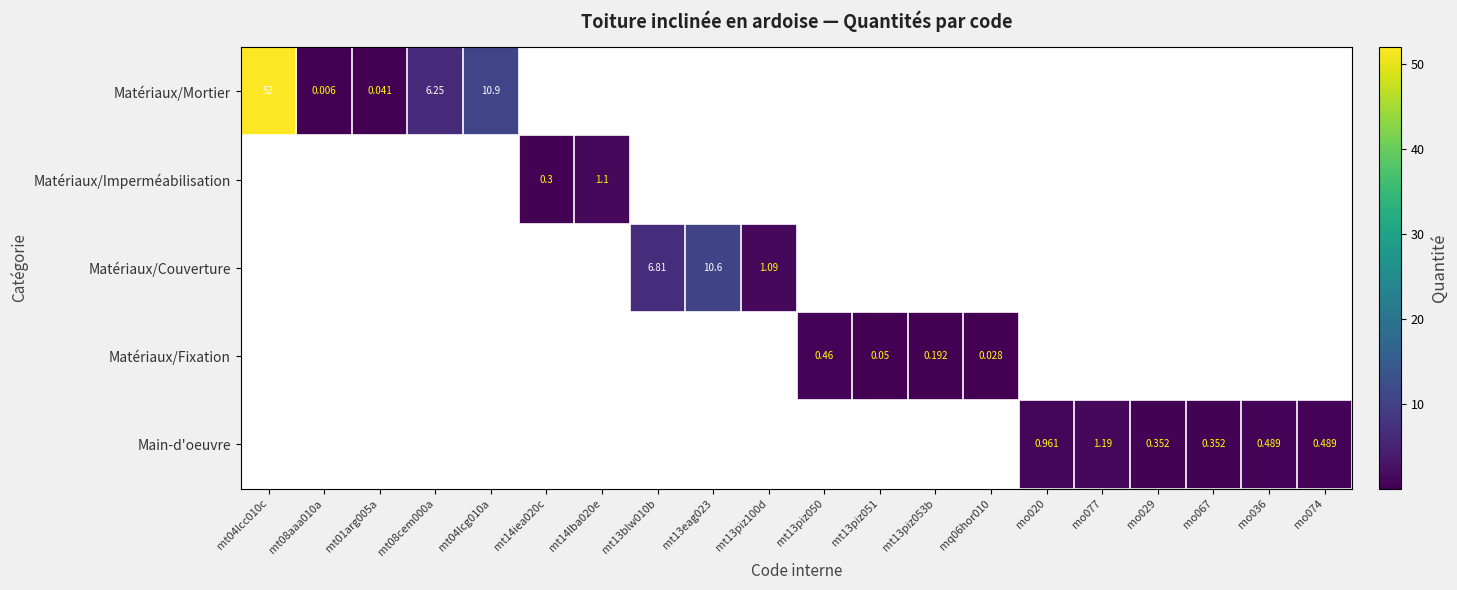

Which series has the widest spread of values?

Matériaux/Mortier